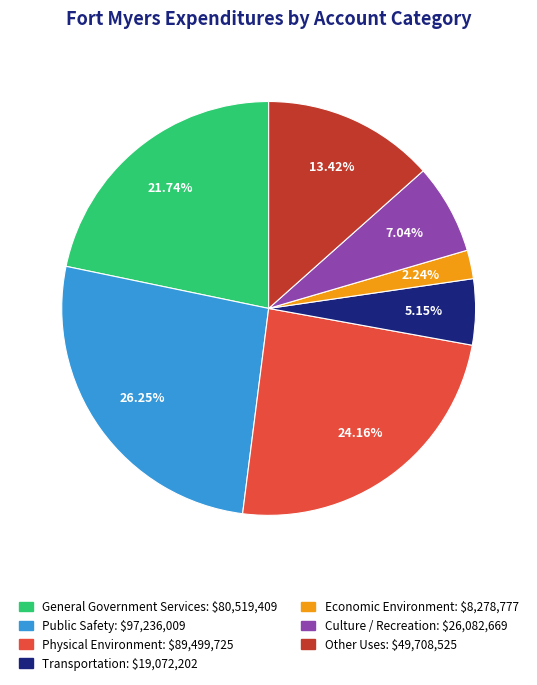

The Culture / Recreation slice represents 7% of the pie. True or false?

True